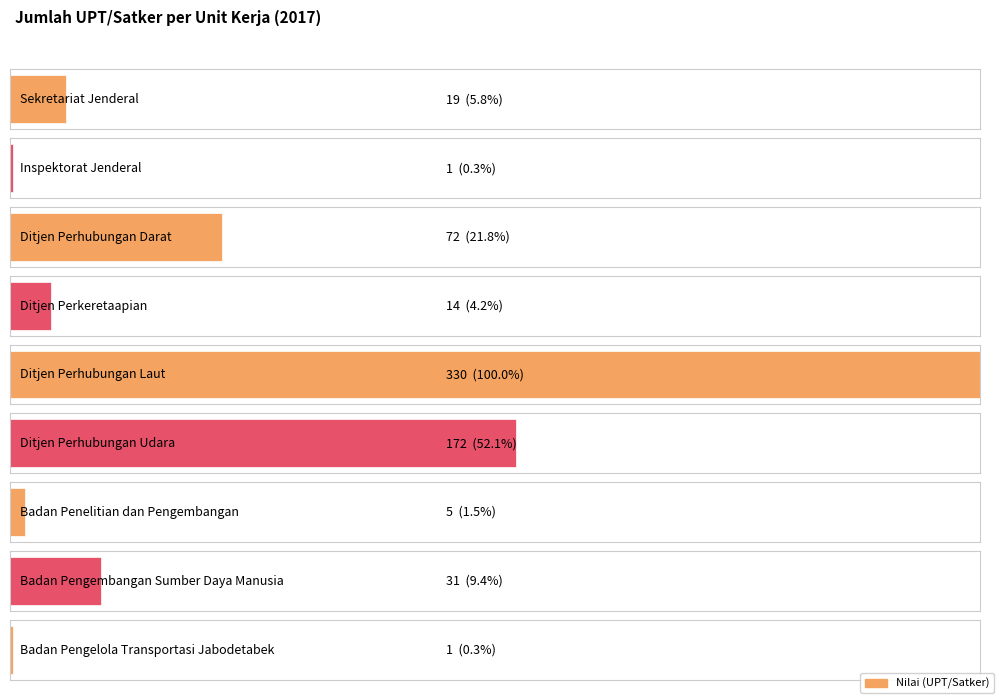

The value at Inspektorat Jenderal is 1. True or false?

False